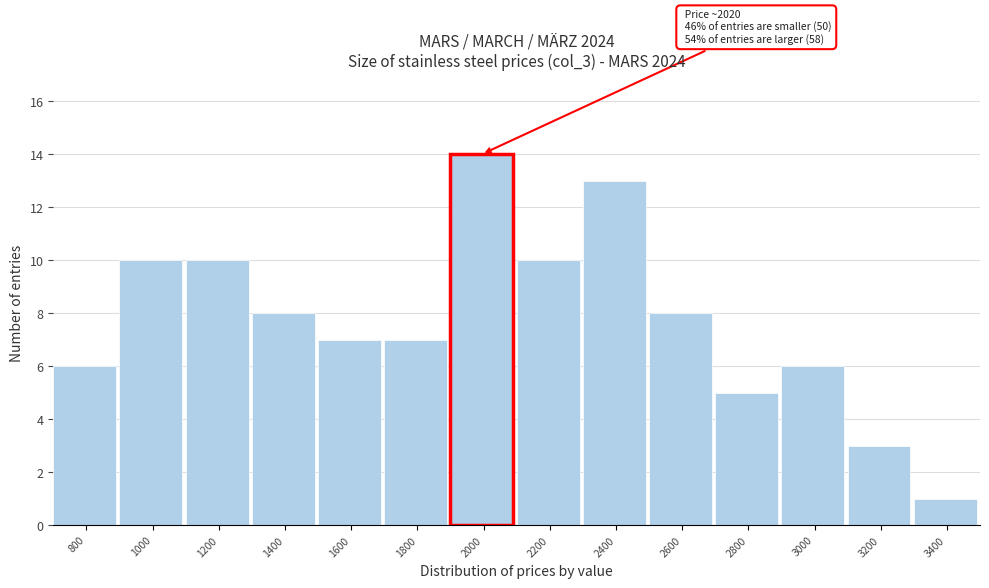

Reading right to left, transcribe all the data shown in this chart.

3400=1	3200=3	3000=6	2800=5	2600=8	2400=13	2200=10	2000=14	1800=7	1600=7	1400=8	1200=10	1000=10	800=6